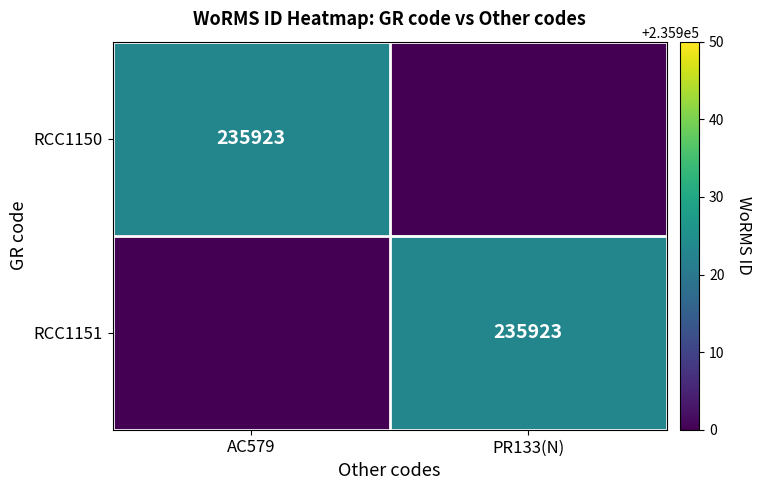

The RCC1151 series shows 391844 at PR133(N). True or false?

False